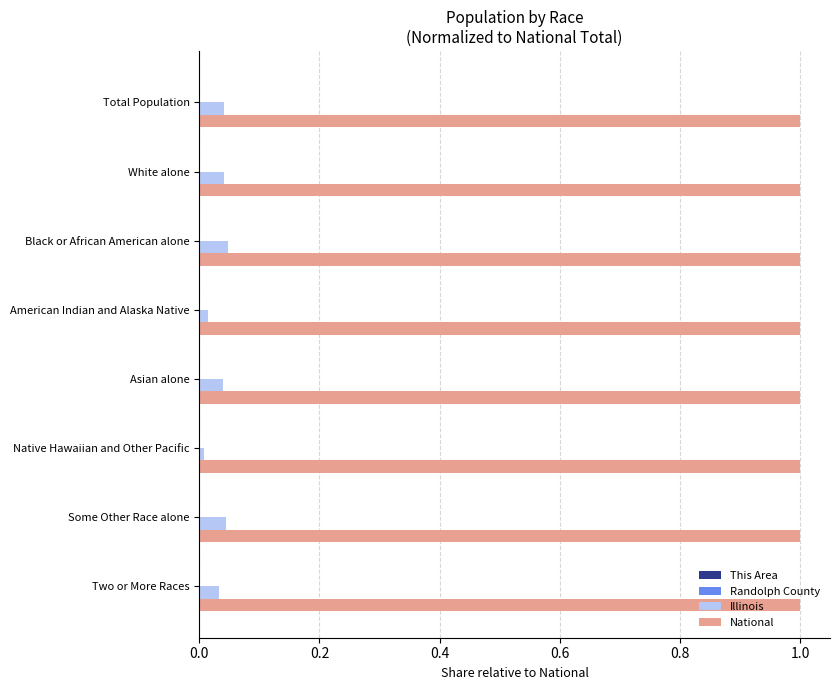

True or false: Illinois has a value of 0.0 at White alone.

True